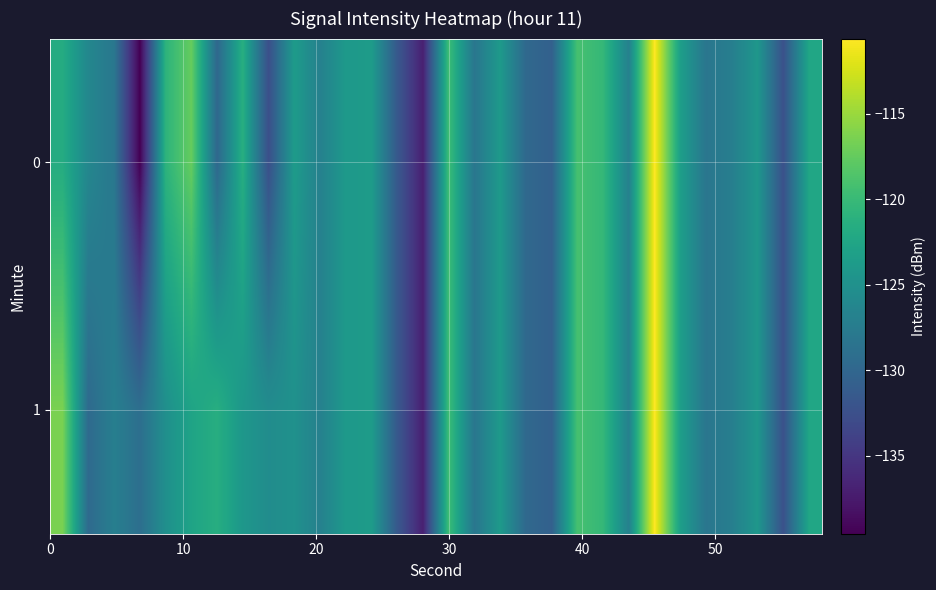

Which series has the largest total across all categories?

row_1